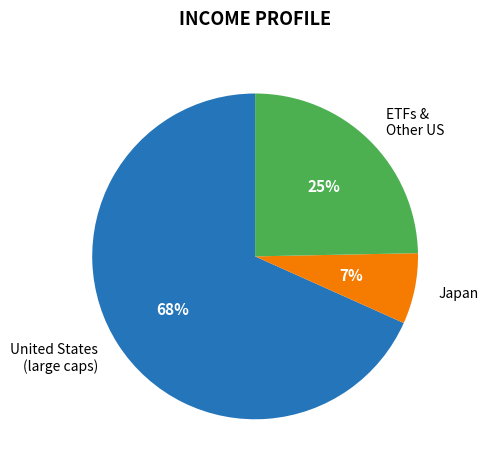

Is there a majority slice in this chart?

Yes